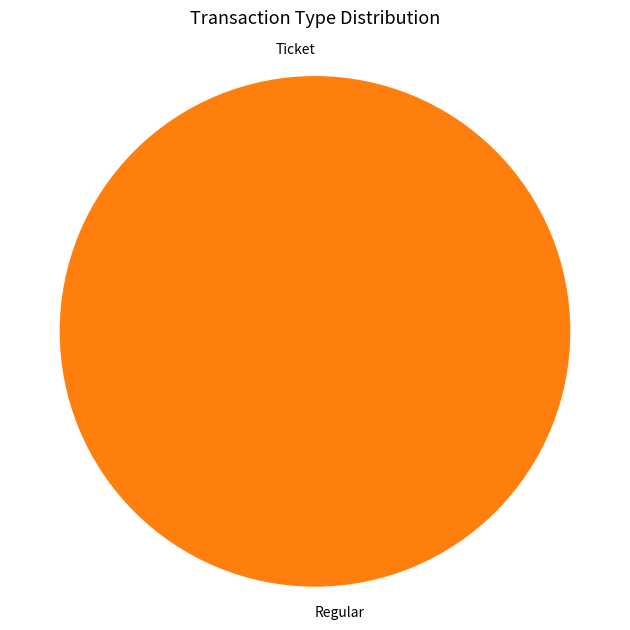

Rank the categories by value from lowest to highest.

Ticket, Regular